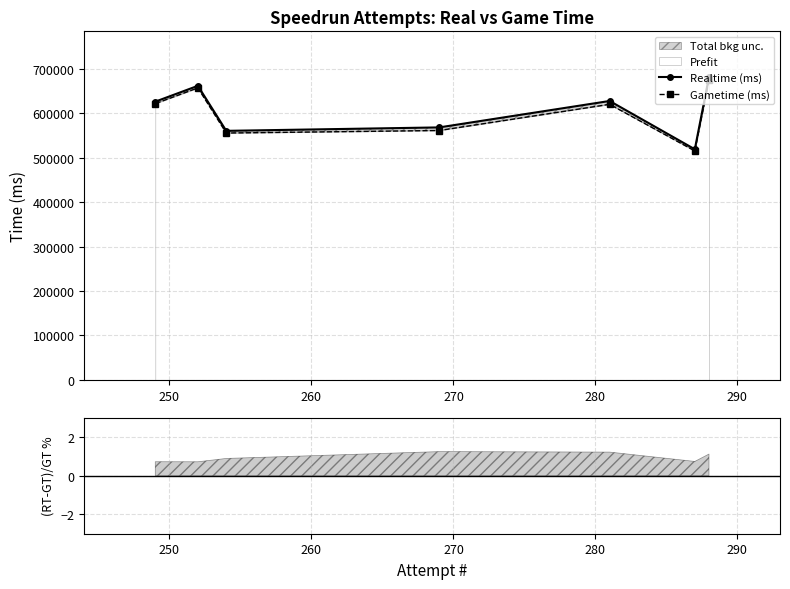

True or false: Gametime (ms) and Realtime (ms) cross at least once.

False